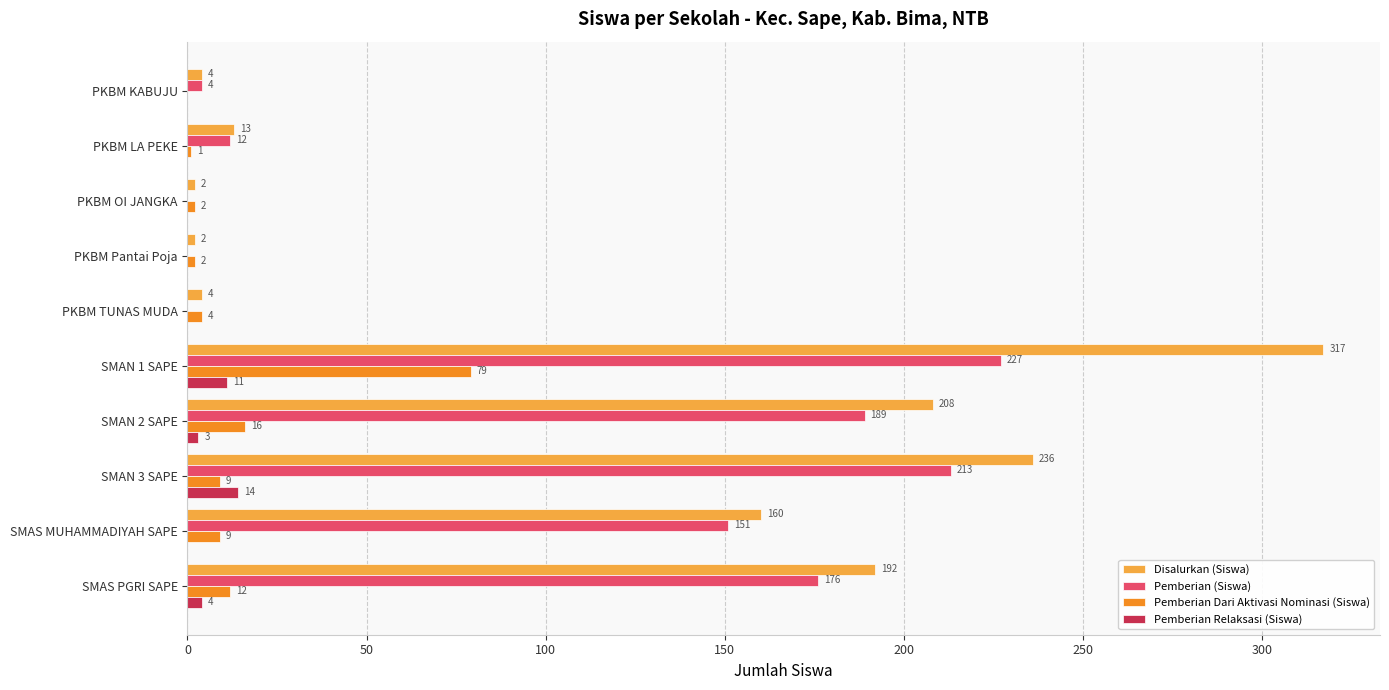

What is the sum of the Disalurkan (Siswa) values at SMAS MUHAMMADIYAH SAPE and SMAS PGRI SAPE?

352